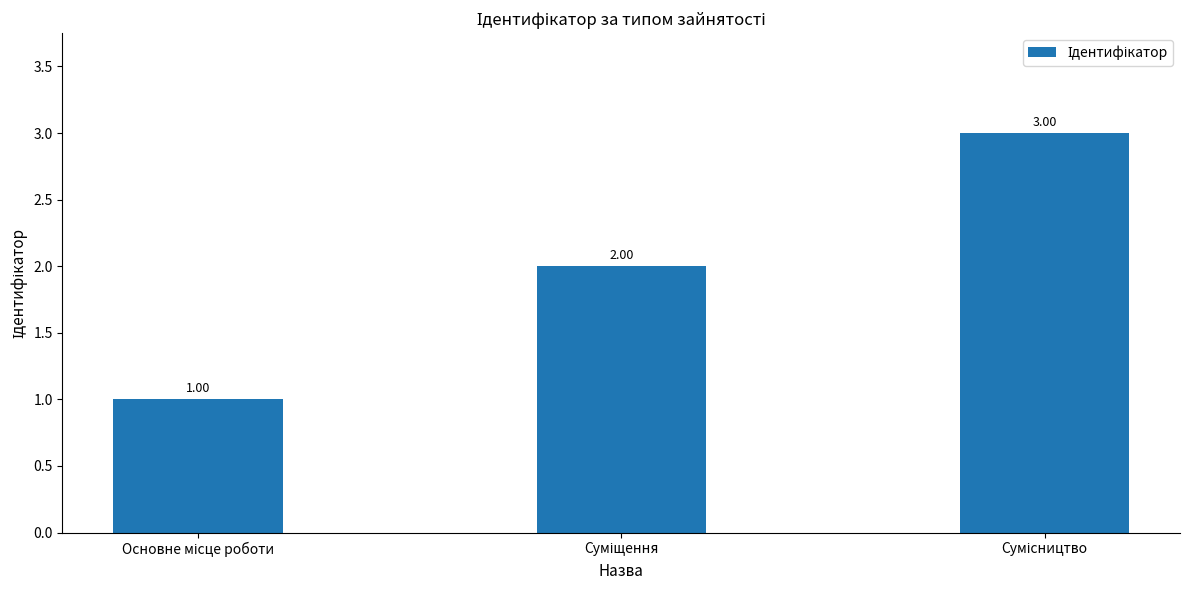

Are the bars horizontal?

No